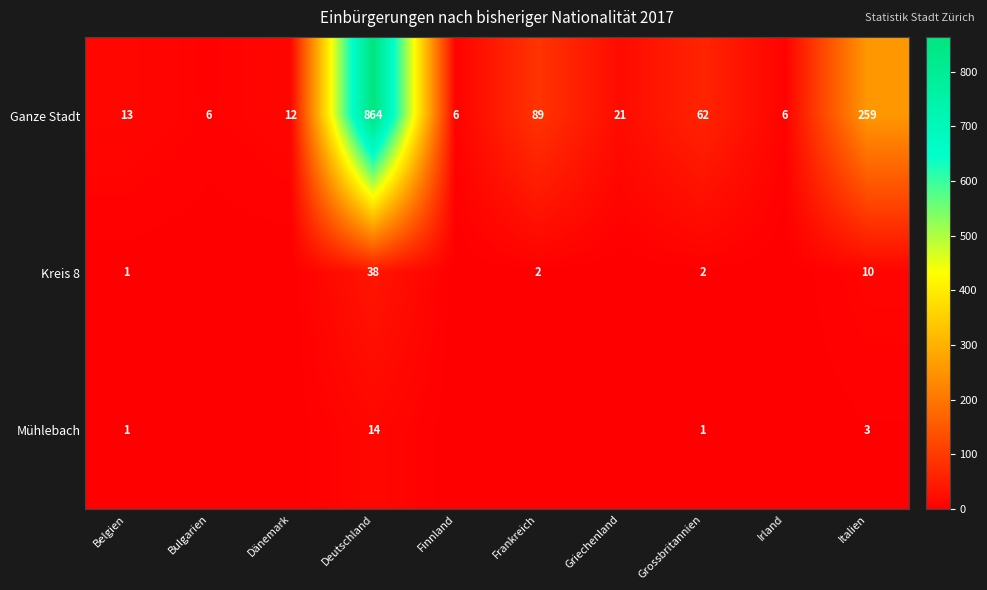

Where is Ganze Stadt nearest to the value 435?

Italien